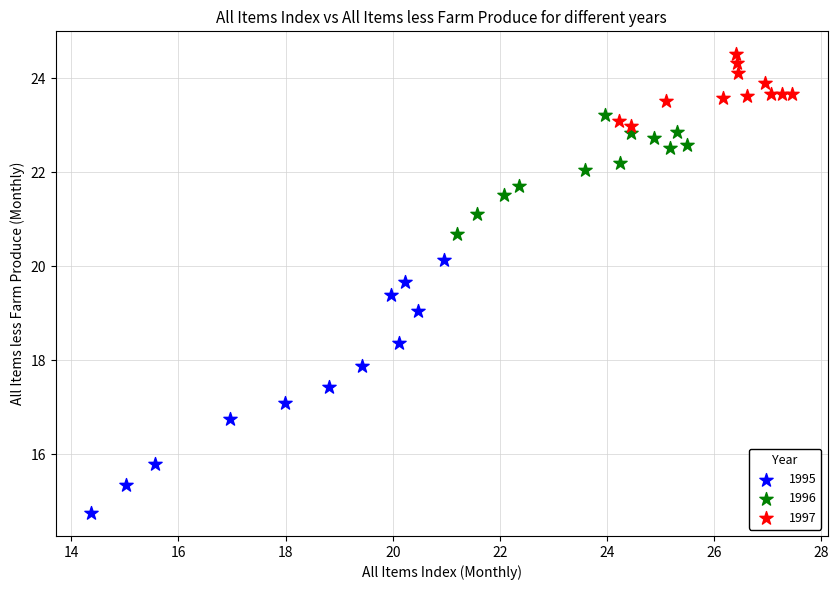

What are all the series names shown in the legend?

1995, 1996, 1997